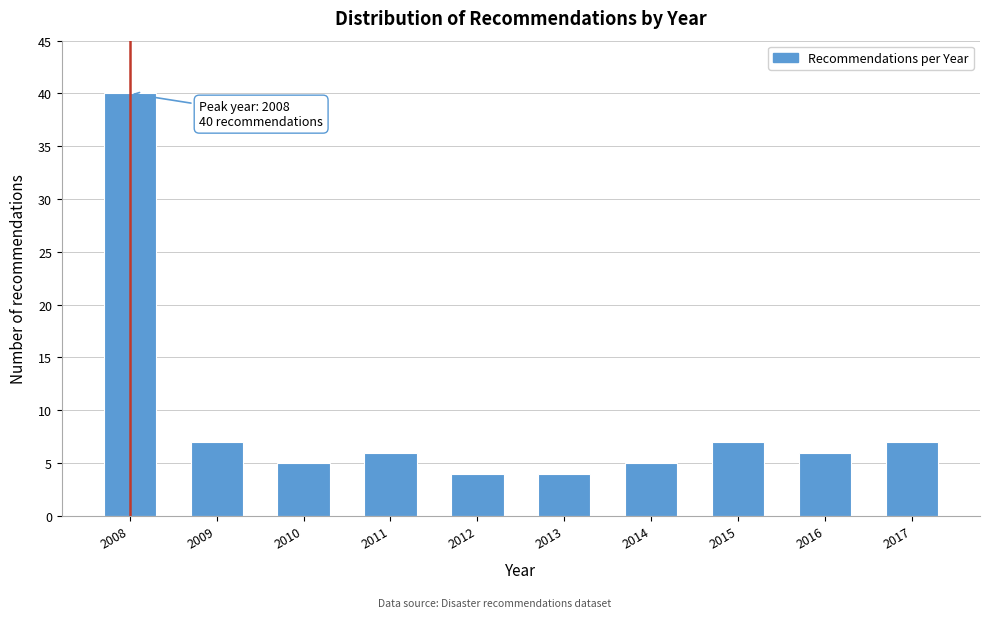

Reading left to right, what are all the values shown in this chart?

40	7	5	6	4	4	5	7	6	7